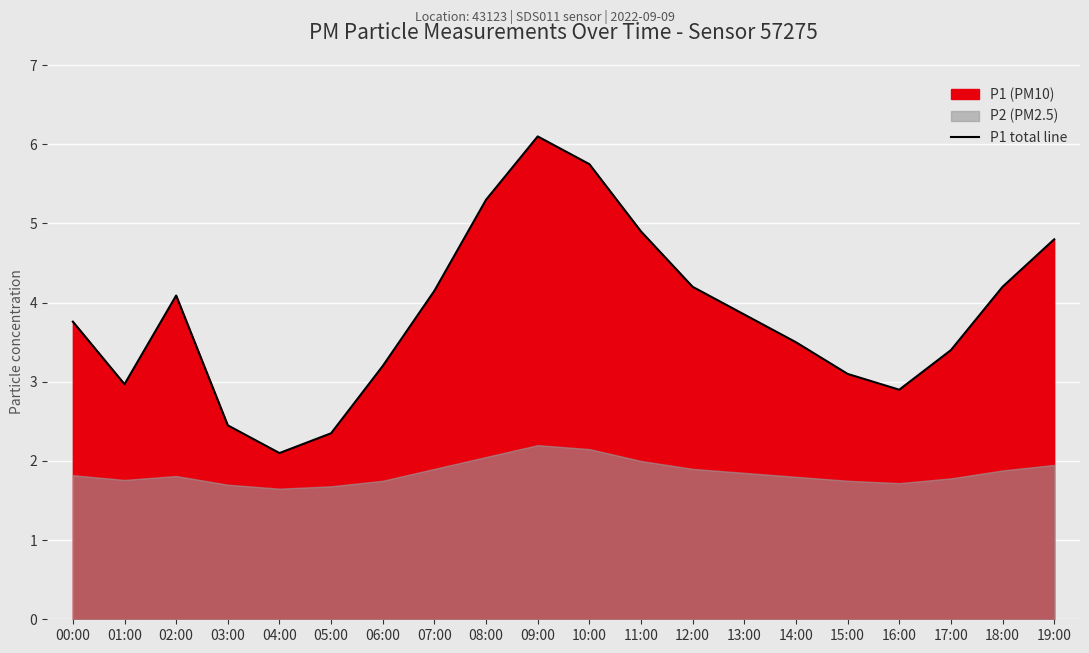

Where is the data nearest to the value 4?

02:00